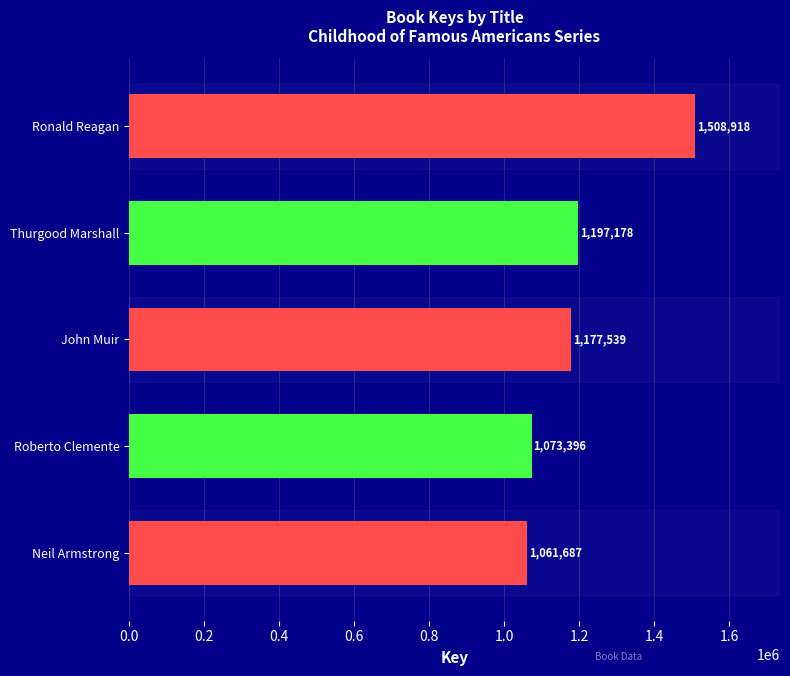

True or false: the data shows 1061687 at Neil Armstrong.

True